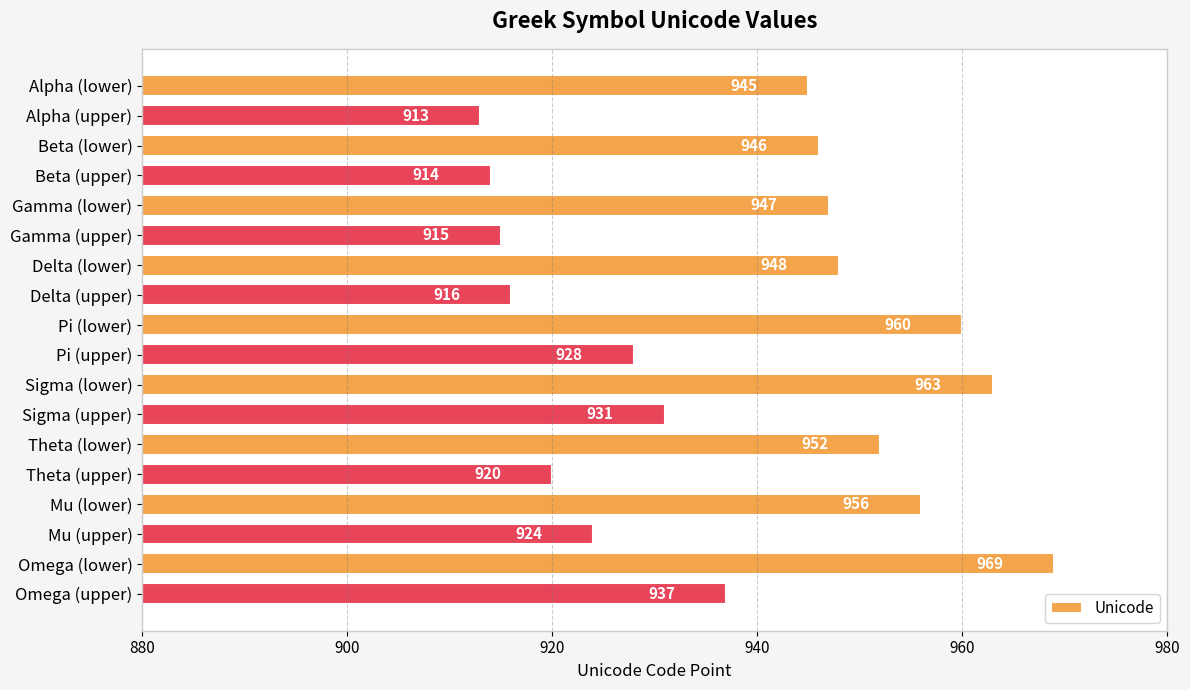

What is the sum of all values?

16884